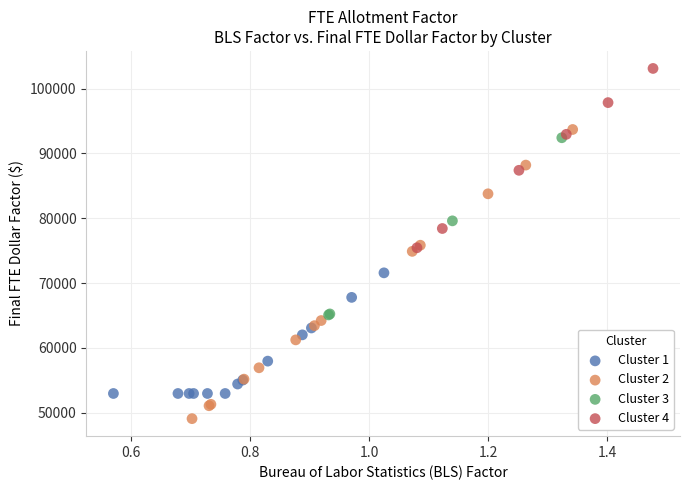

Which series reaches the minimum Y coordinate?

Cluster 2